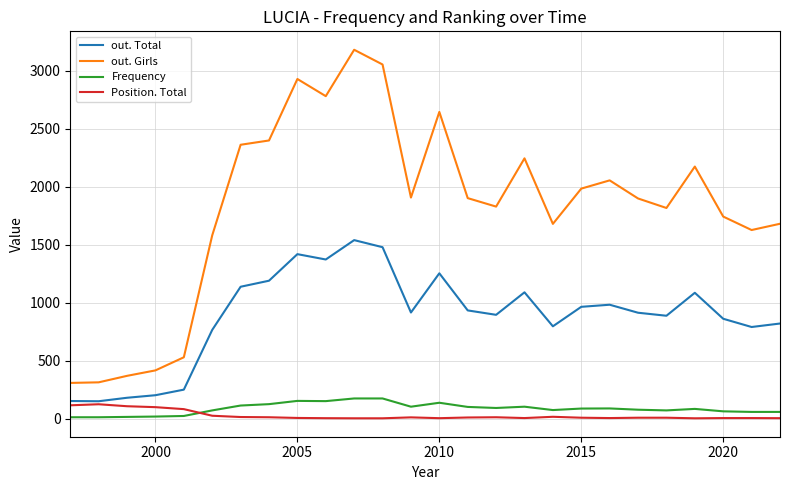

Count the number of categories in the chart.

26